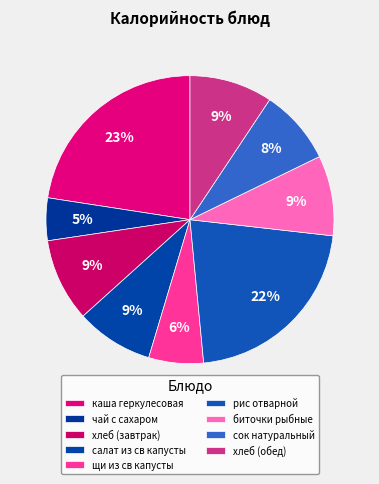

Does any single category account for the majority?

No